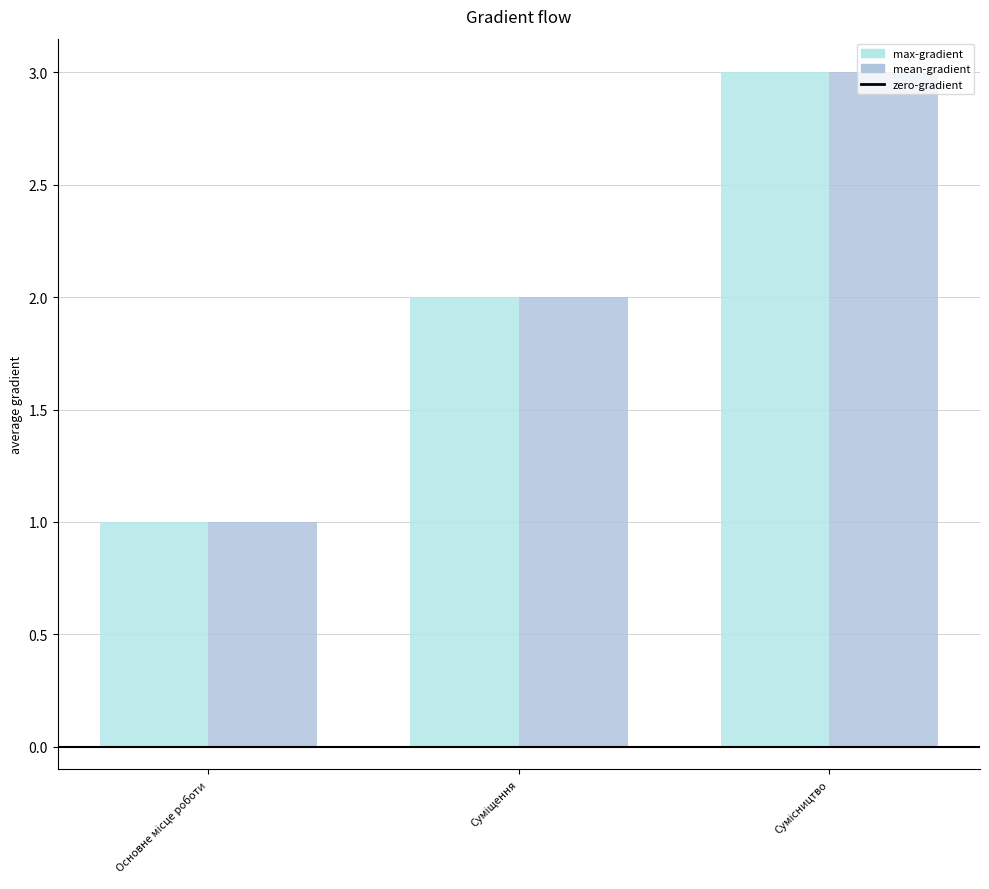

How many bars are there in total?

6